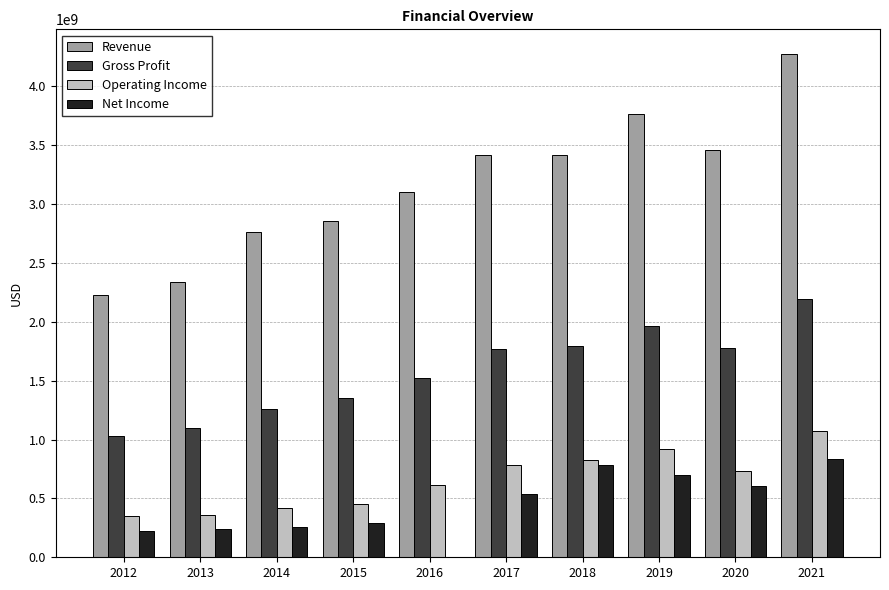

Which series has the largest range (max minus min)?

Revenue